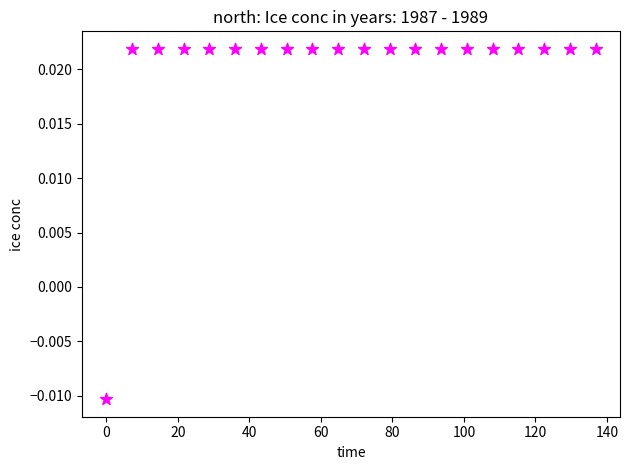

What is the range of X values (max minus min)?

136.8